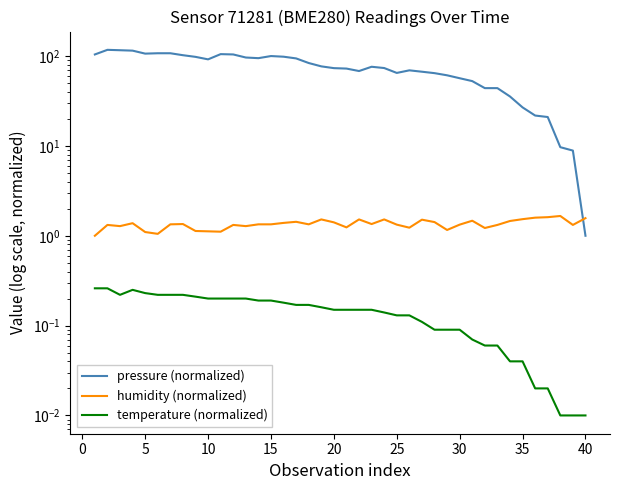

What is the value of the temperature (normalized) point at the 36th from the left?

0.2